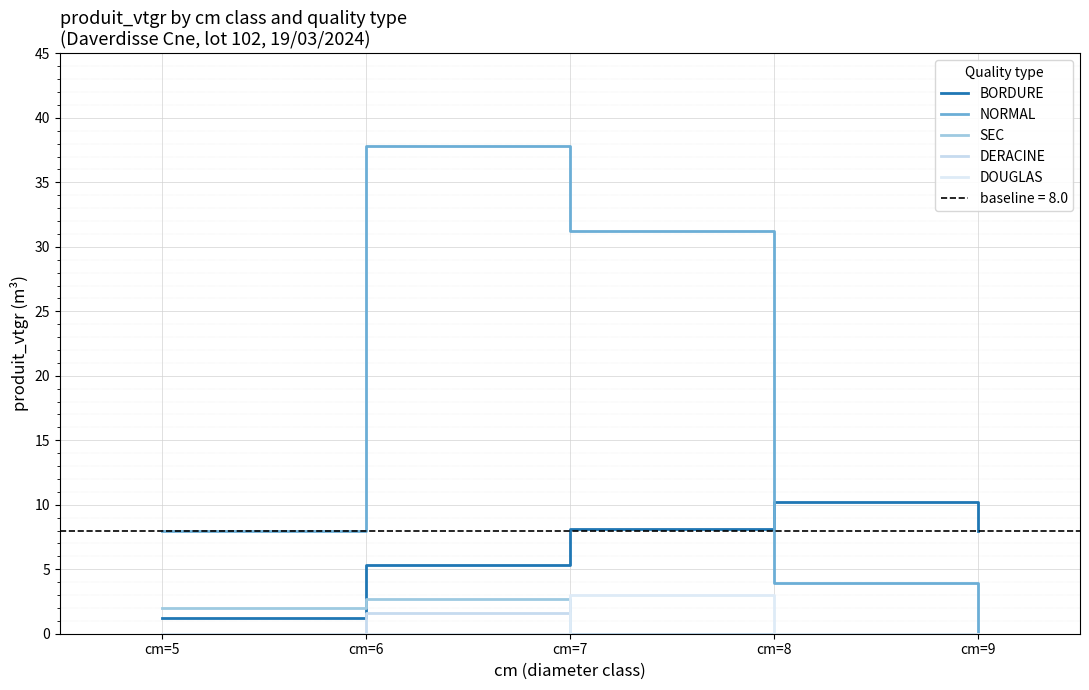

Which series changed the most between cm=5 and cm=8?

BORDURE